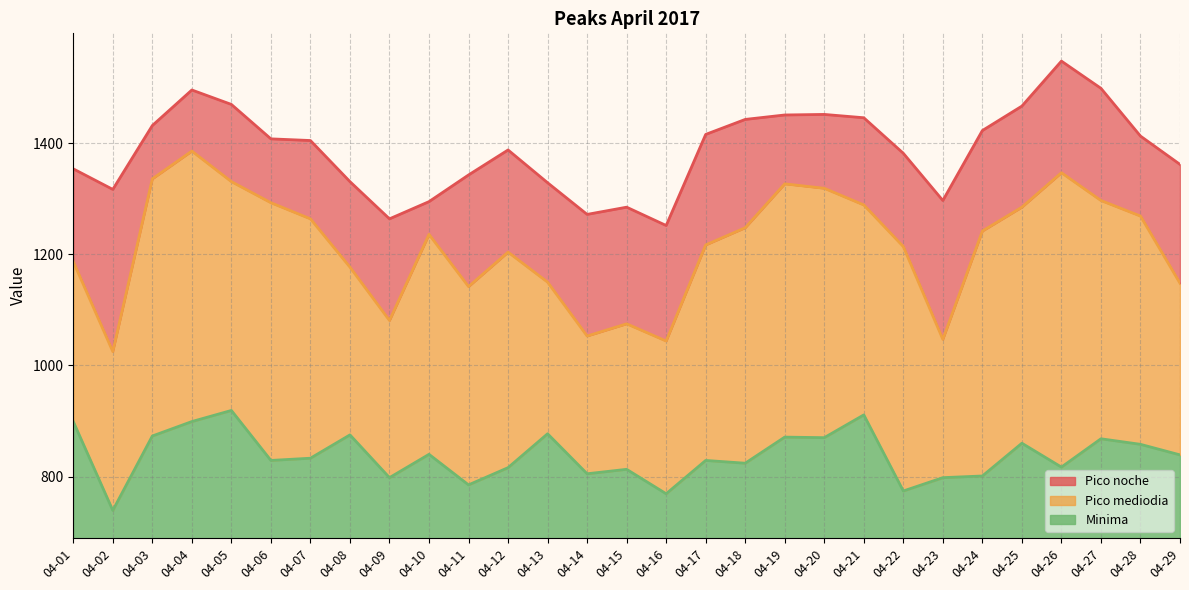

What are all the series names shown in the legend?

Pico noche, Pico mediodia, Minima